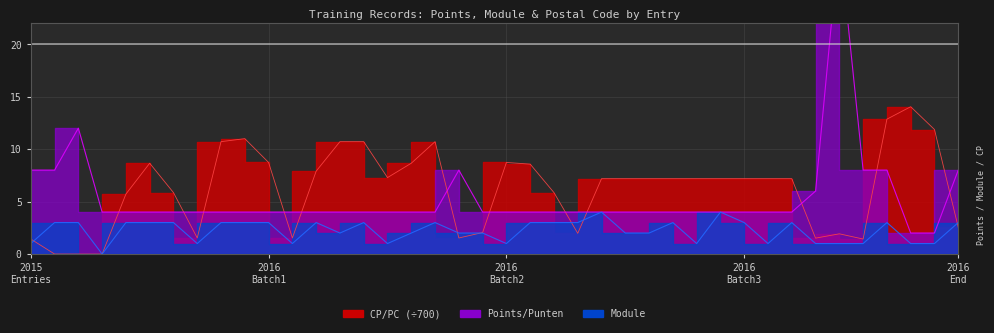

Reading left to right, extract all data points from this chart.

Points/Punten: 8.0	8.0	12.0	4.0	4.0	4.0	4.0	4.0	4.0	4.0	4.0	4.0	4.0	4.0	4.0	4.0	4.0	4.0	8.0	4.0	4.0	4.0	4.0	4.0	4.0	4.0	4.0	4.0	4.0	4.0	4.0	4.0	4.0	6.0	30.0	8.0	8.0	2.0	2.0	8.0
Module: 1.0	3.0	3.0	0.0	3.0	3.0	3.0	1.0	3.0	3.0	3.0	1.0	3.0	2.0	3.0	1.0	2.0	3.0	2.0	2.0	1.0	3.0	3.0	3.0	4.0	2.0	2.0	3.0	1.0	4.0	3.0	1.0	3.0	1.0	1.0	1.0	3.0	1.0	1.0	3.0
CP/PC: 1.4	0.0	0.0	0.0	5.7	8.7	5.9	1.5	10.7	11.0	8.7	1.5	7.9	10.7	10.7	7.3	8.7	10.7	1.5	2.0	8.7	8.6	5.9	2.0	7.2	7.2	7.2	7.2	7.2	7.2	7.2	7.2	7.2	1.5	1.9	1.4	12.9	14.0	11.9	2.5